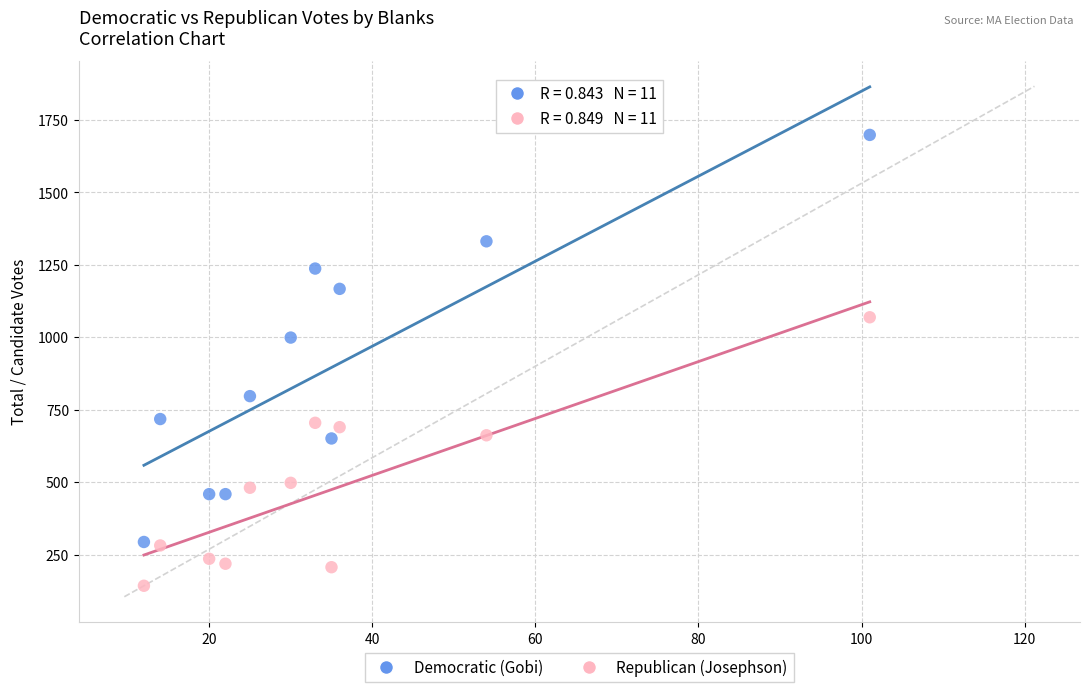

Across all series, what Y value is closest to 920?

999